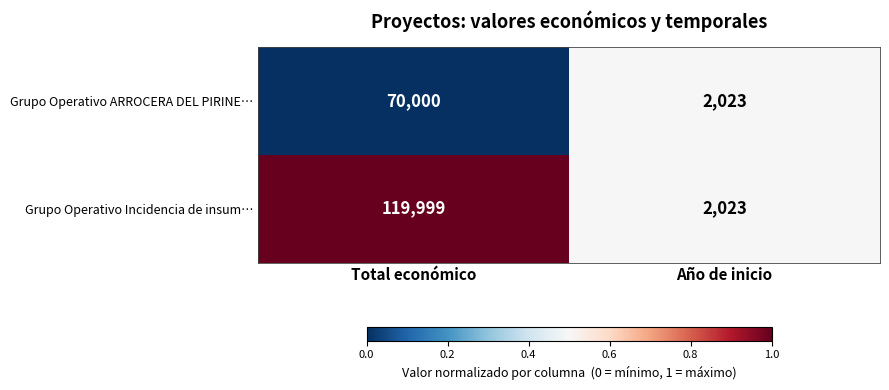

What is the total value across all series at Año de inicio?

4046